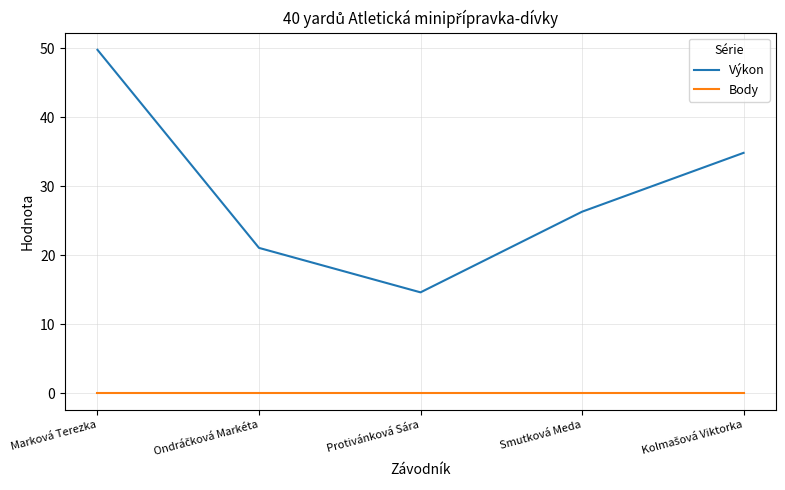

Reading right to left, extract all data points from this chart.

Výkon: 34.9	26.3	14.6	21.1	49.8
Body: 0.0	0.0	0.0	0.0	0.0